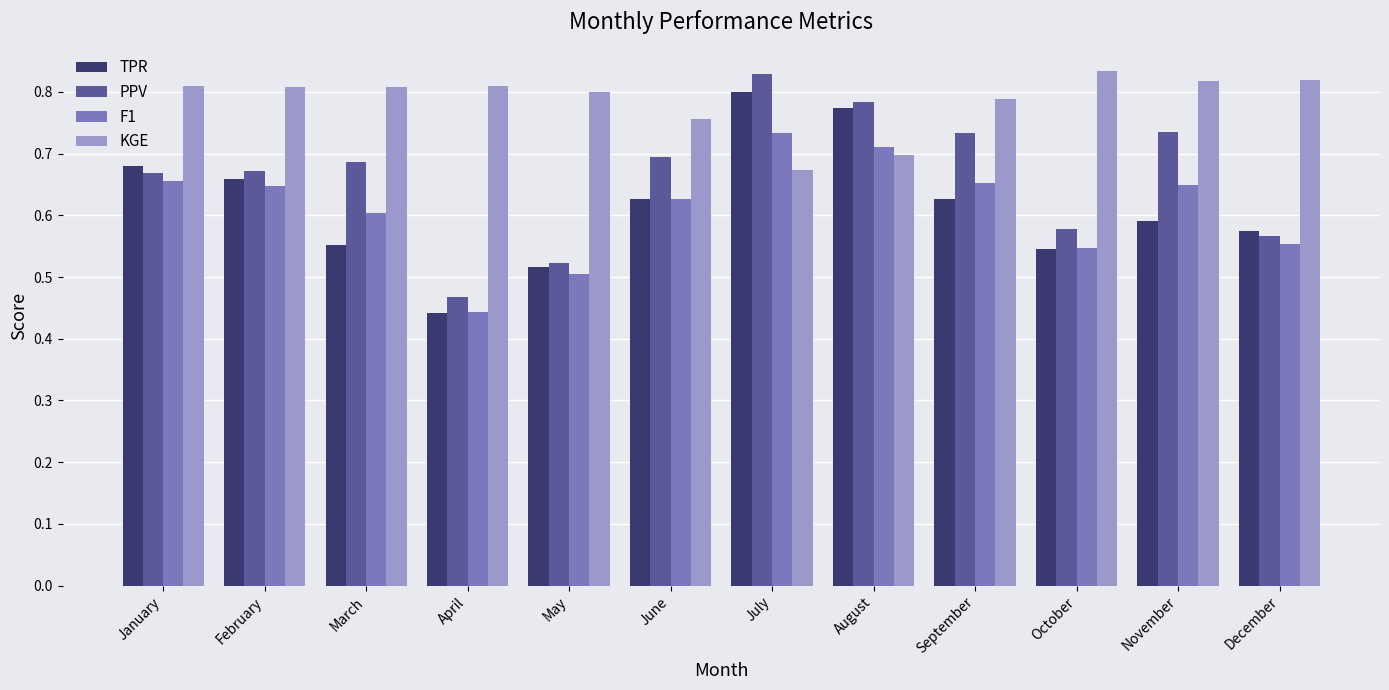

How many series are shown in this chart?

4